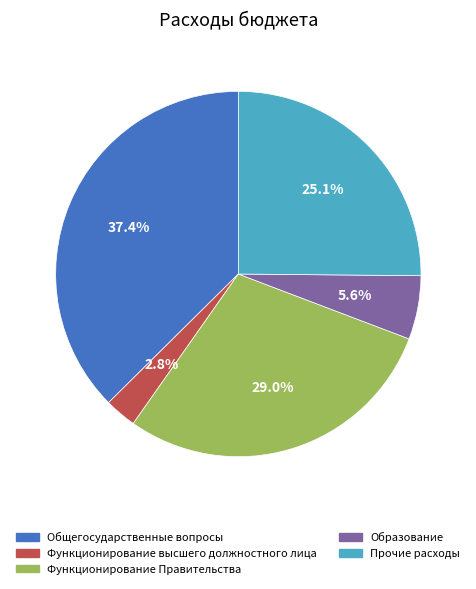

How many slices are in this pie chart?

5